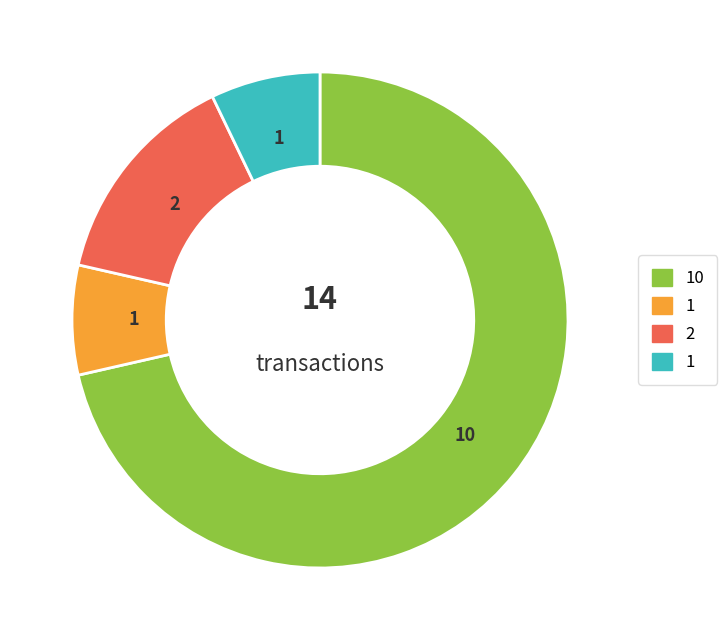

Is there any slice that represents more than half of the pie?

Yes